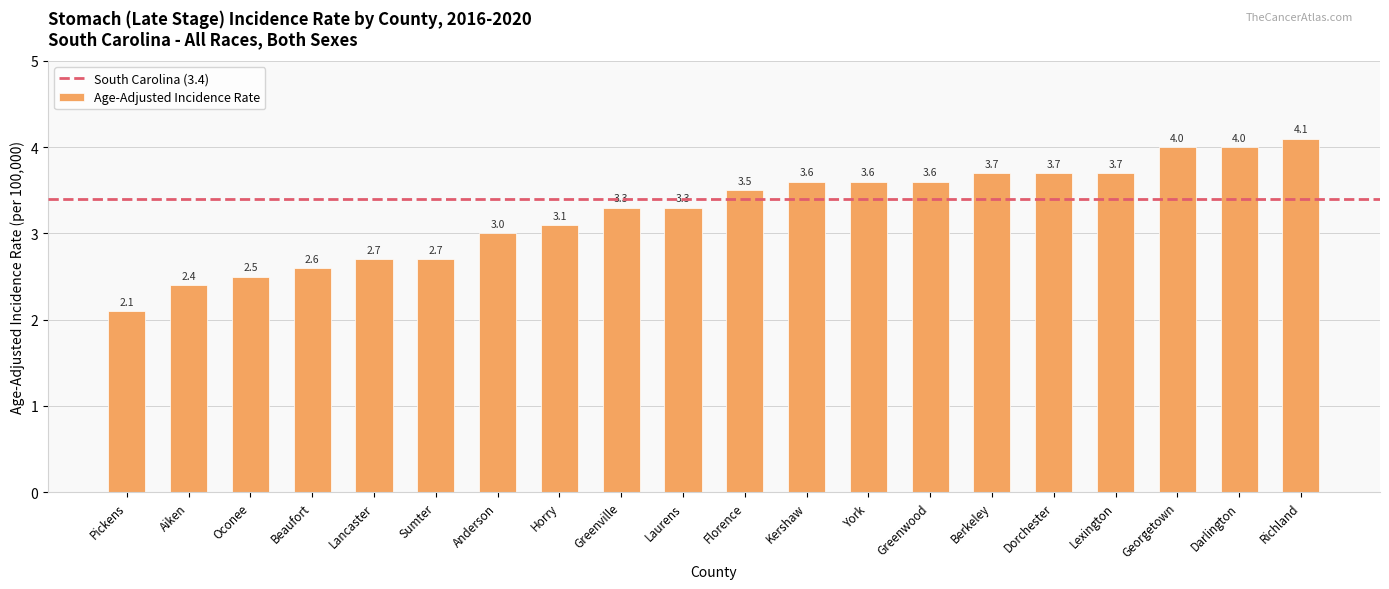

Does the chart contain any negative values?

No